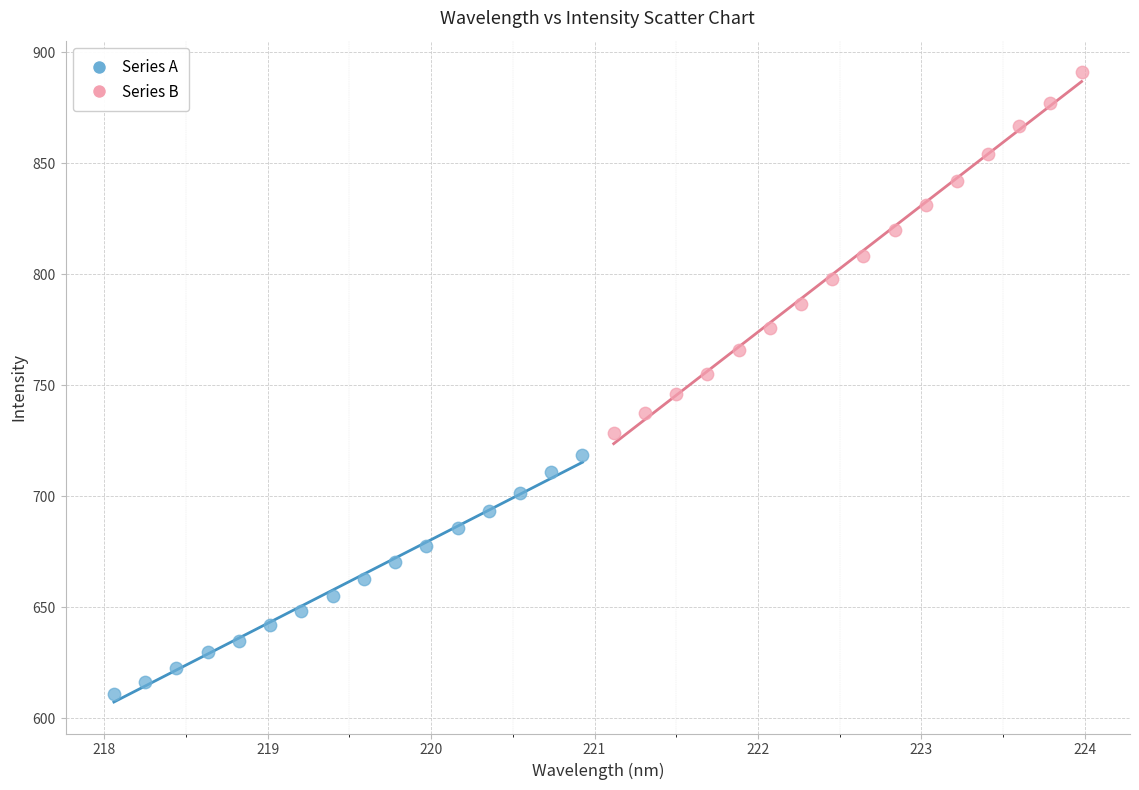

Which series reaches the maximum Y coordinate?

Series B